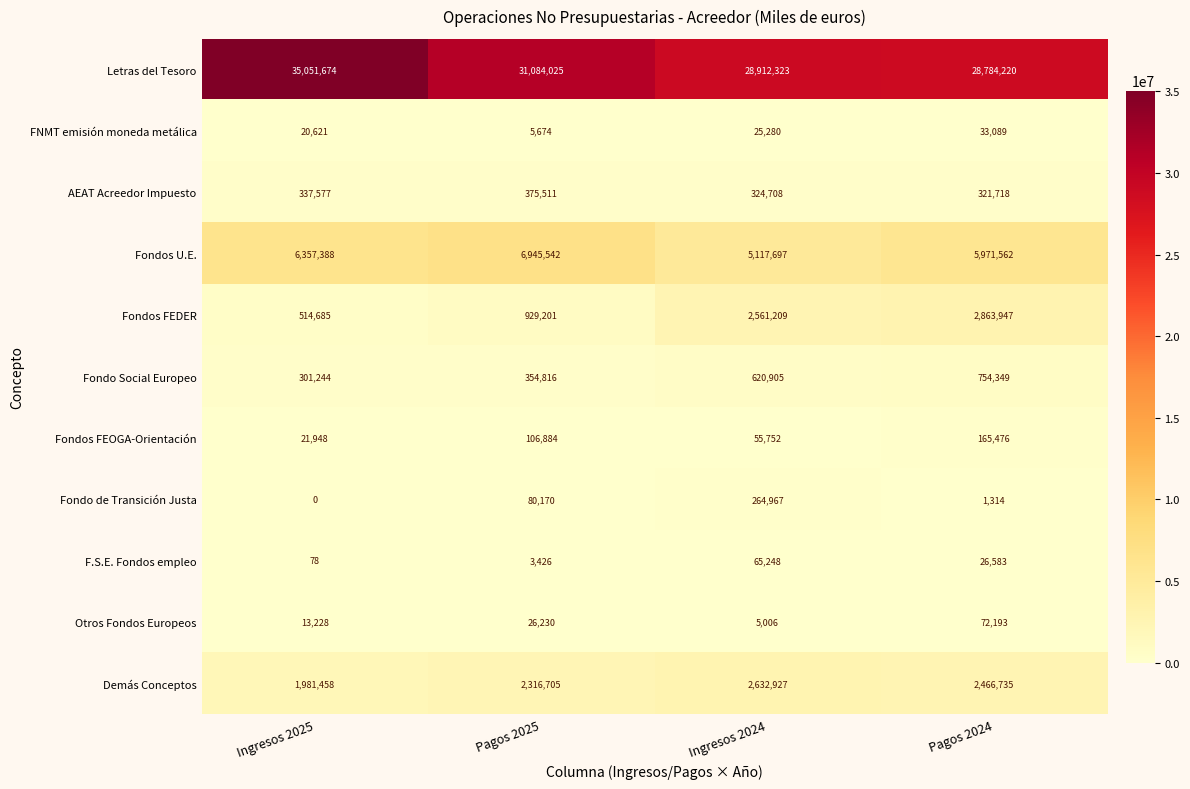

The Letras del Tesoro series shows 31084025 at Pagos 2025. True or false?

True